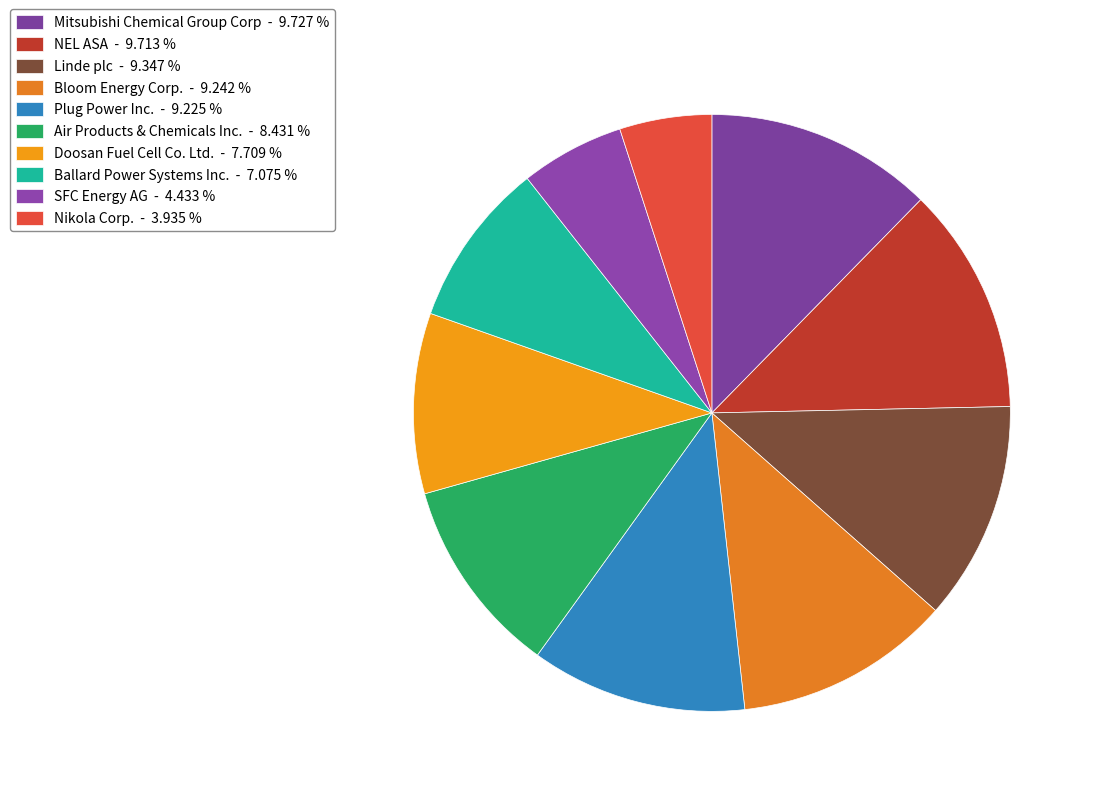

What is the smallest slice in the pie chart?

Nikola Corp.